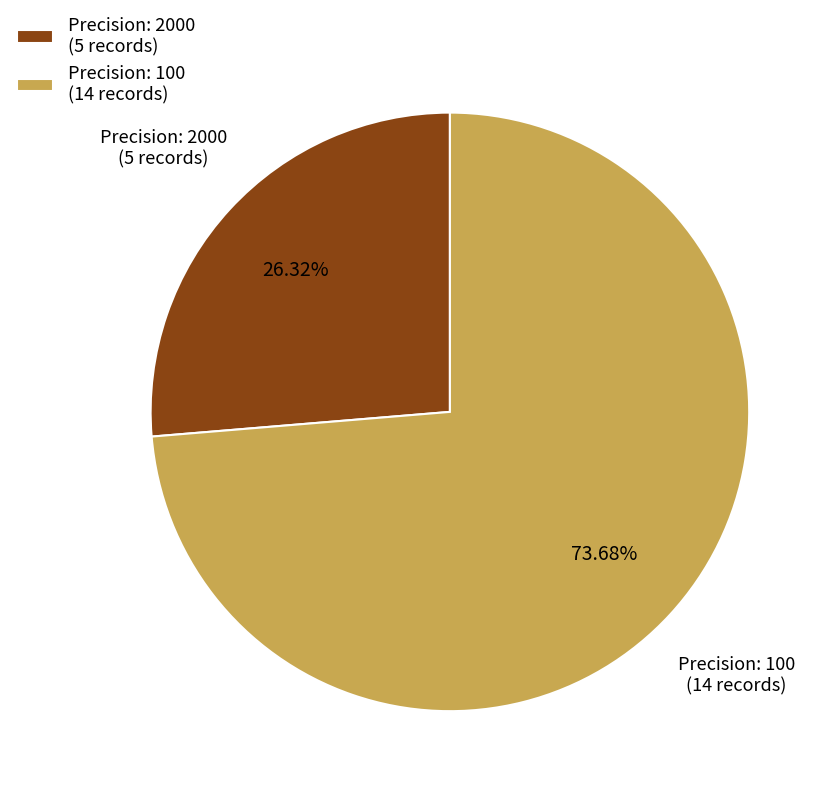

Which slice represents more than half of the pie?

Precision: 100